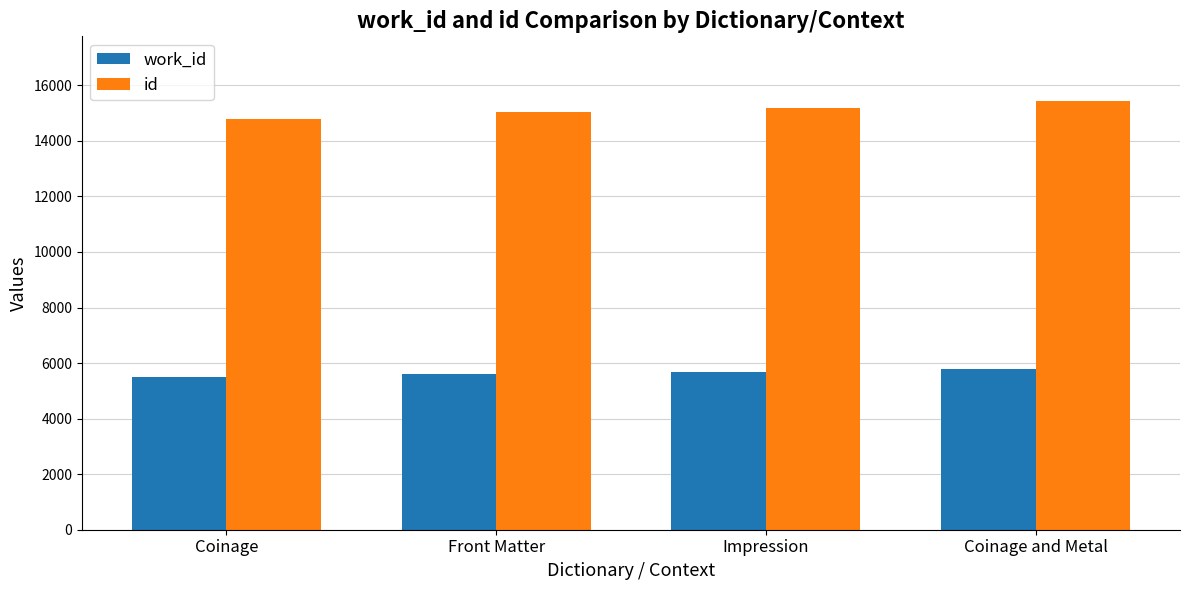

Which series has the largest range (max minus min)?

id